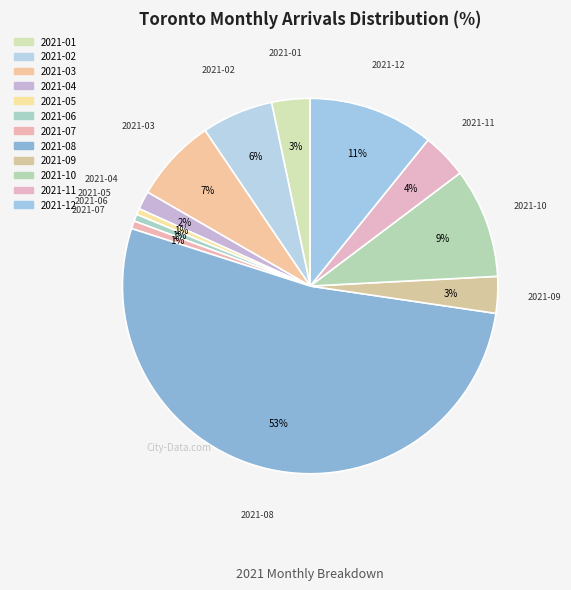

To the nearest percent, what percentage of the pie is 2021-06?

1%